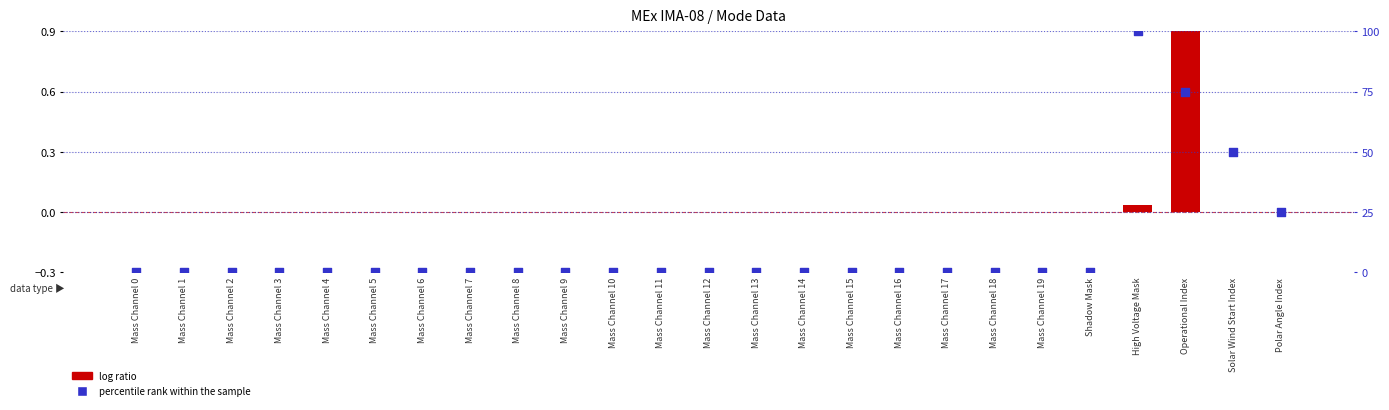

Which series has the largest total across all categories?

percentile rank within the sample